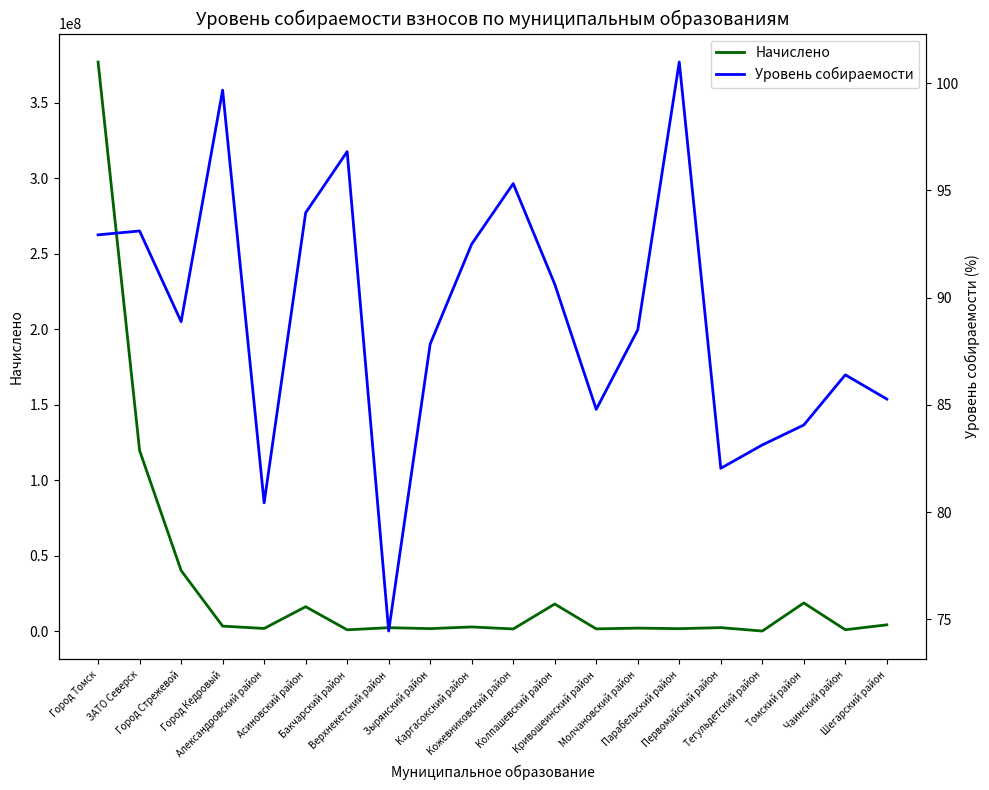

Reading left to right, list all the values displayed in this chart.

Начислено: 376822046.0	119669994.4	40243667.1	3450467.8	1896307.7	16285133.7	1014073.5	2396970.5	1792576.7	2892743.5	1578854.1	18065465.9	1622122.3	2122862.0	1765904.8	2451556.0	185662.2	18788133.4	1048312.9	4294559.0
Уровень собираемости: 92.9	93.1	88.9	99.7	80.4	94.0	96.8	74.5	87.8	92.5	95.3	90.6	84.8	88.5	101.0	82.0	83.1	84.1	86.4	85.3